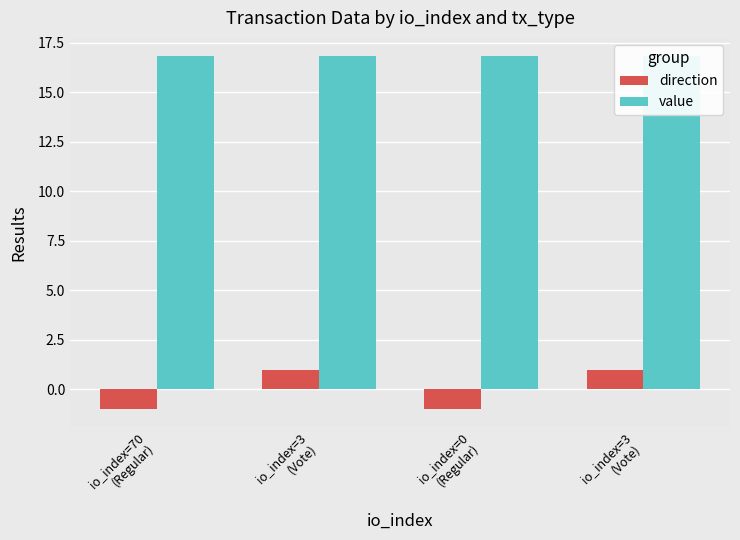

What is the difference between the maximum and minimum values in the direction series?

2.0